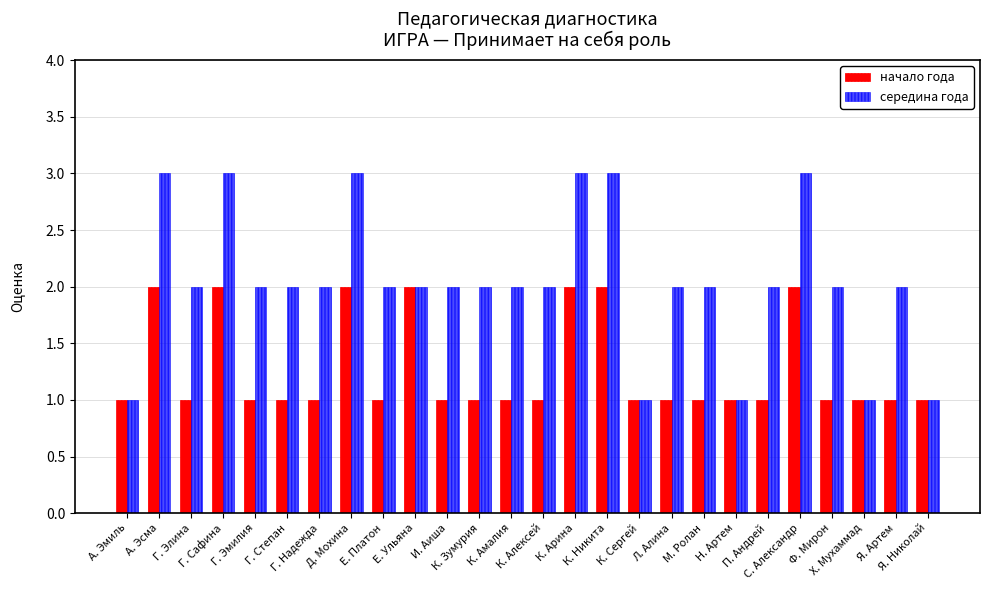

True or false: середина года has a value of 2 at М. Ролан.

True